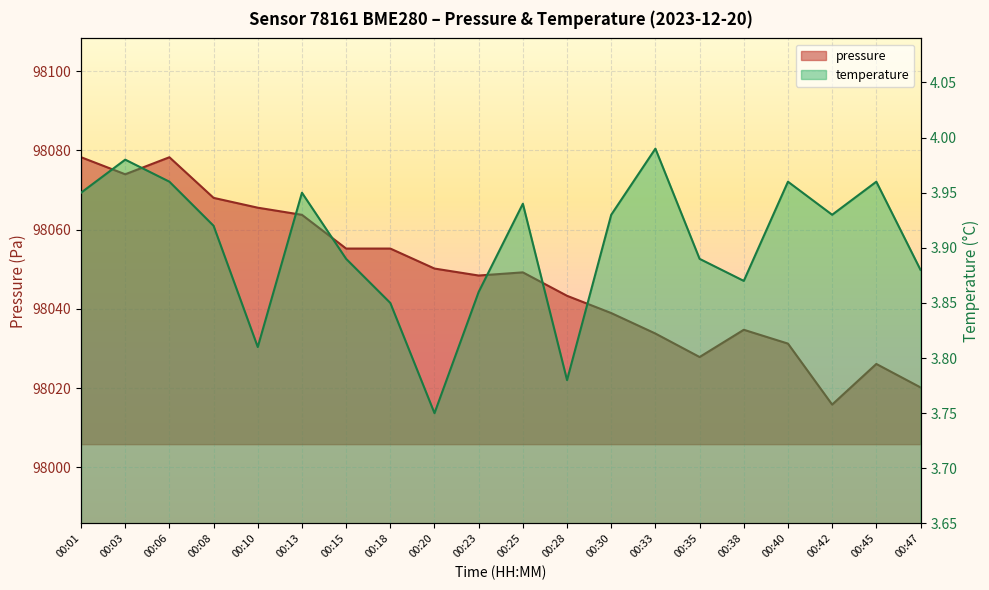

How many lines are shown in the chart?

2